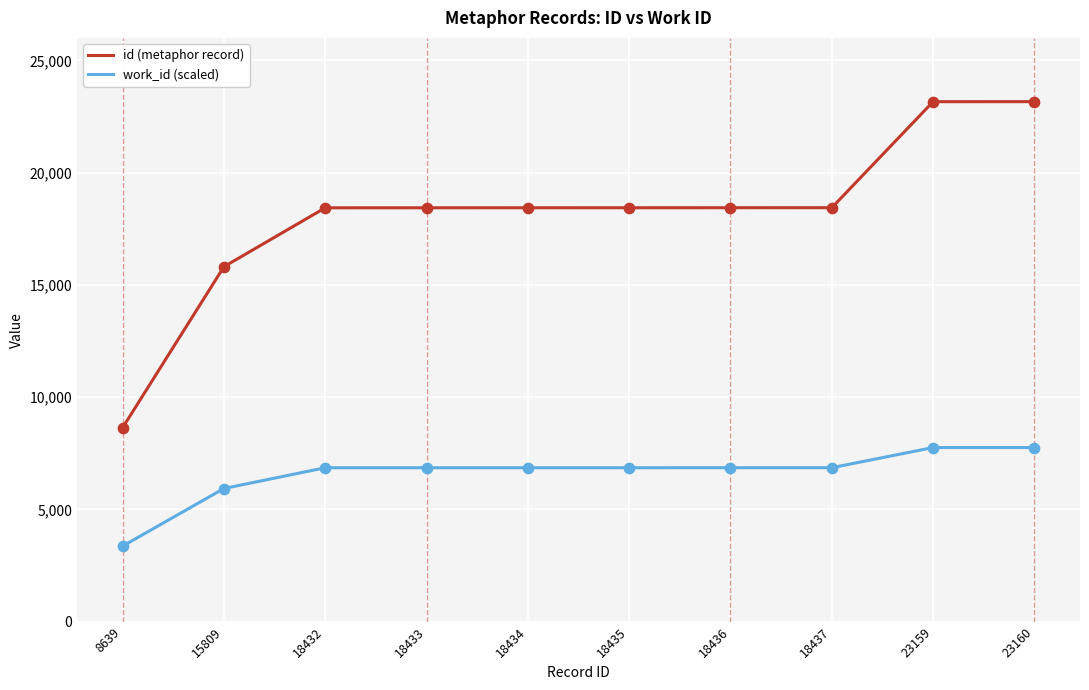

Which series changed the most between 8639 and 18432?

id (metaphor record)